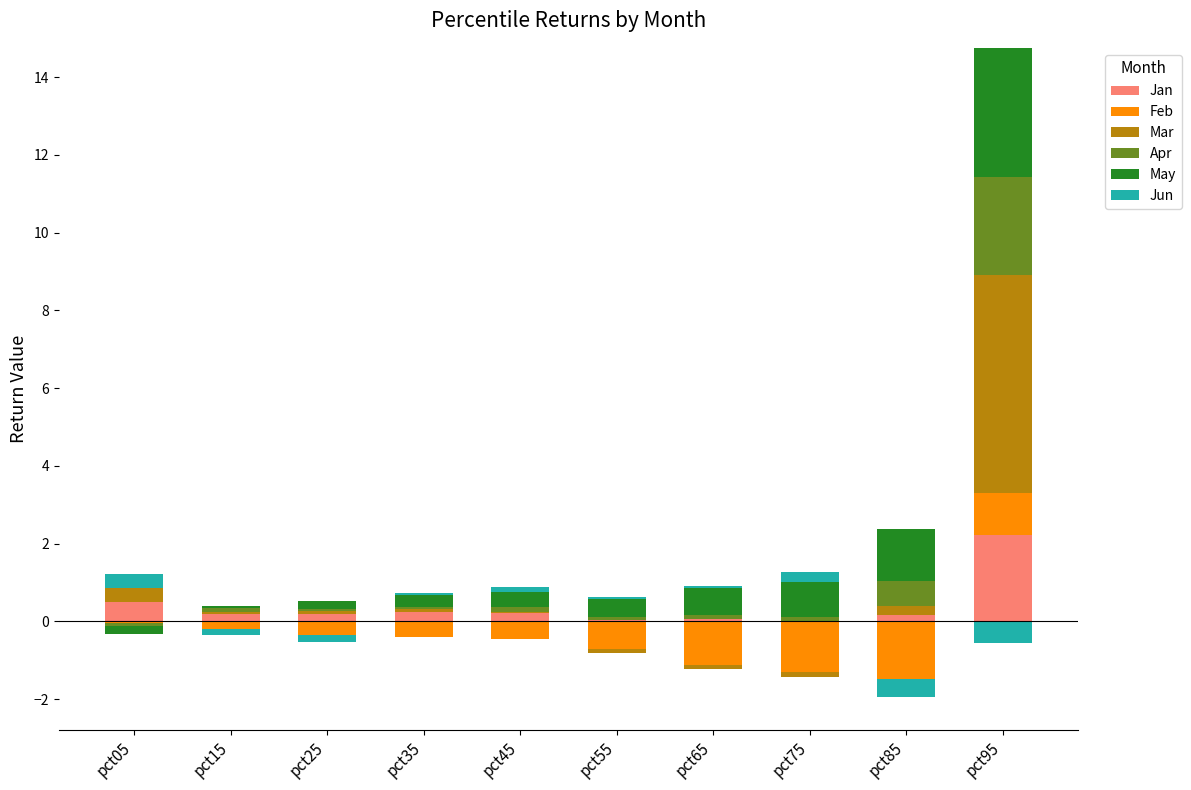

The Apr series shows 0.6 at pct85. True or false?

True